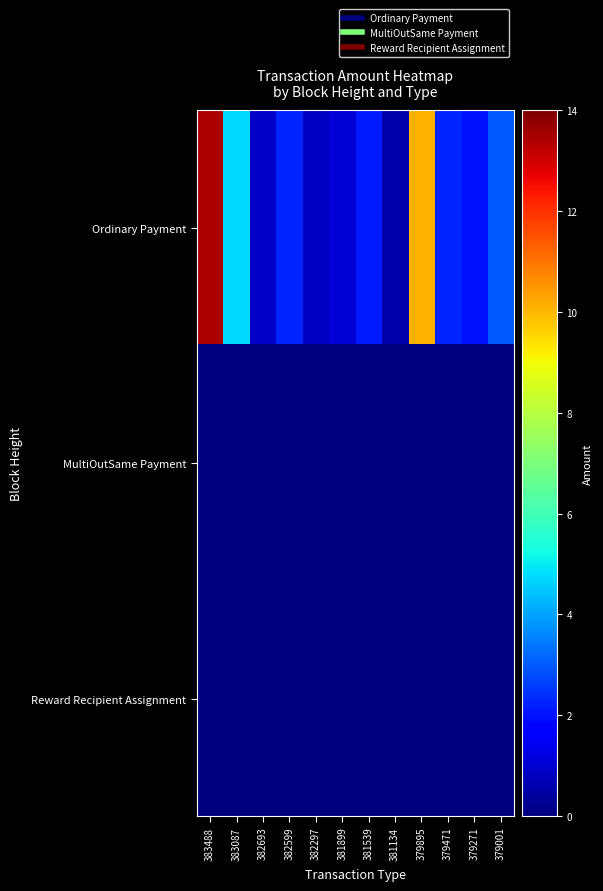

List the series in order of their peak value, lowest first.

Reward Recipient Assignment, MultiOutSame Payment, Ordinary Payment